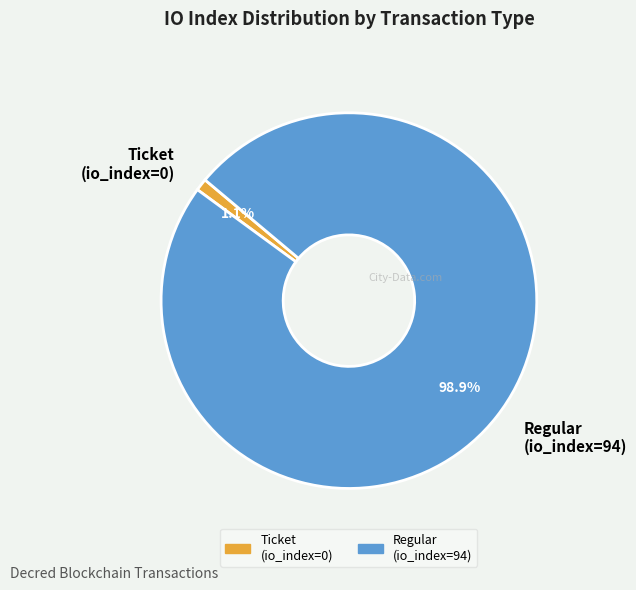

How many slices are in this pie chart?

2